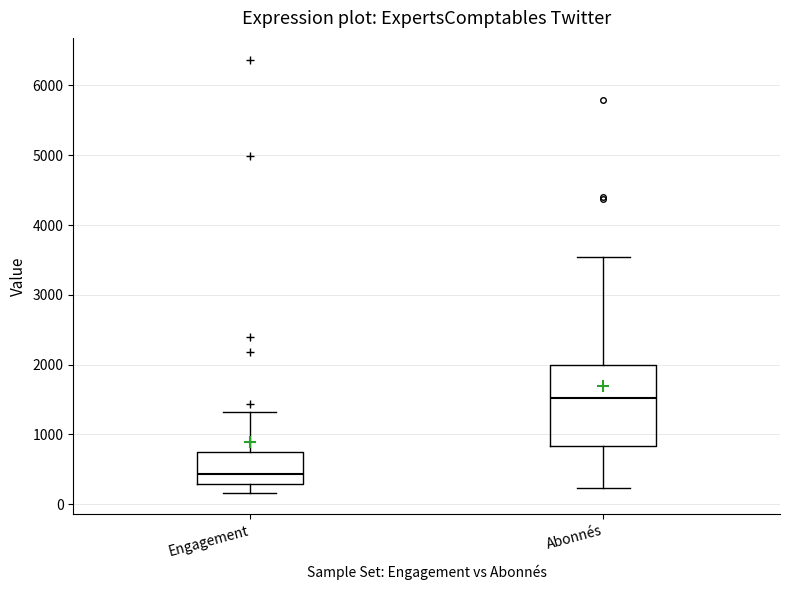

Reading left to right, read every box against the y-axis: the position of its median line, the range the box covers, and the ends of its whiskers. The values are not printed on the chart, so give them approximately, as read against the axis.

Engagement: median 400, box 300 to 700, whiskers 200 to 1300
Abonnés: median 1500, box 800 to 2000, whiskers 200 to 3500